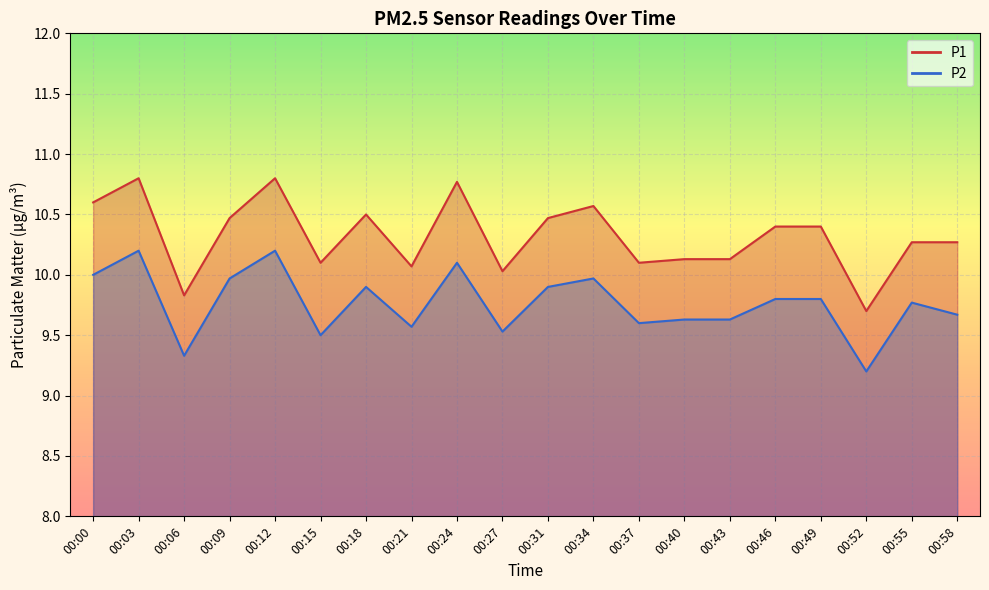

Which category has the lowest value across all series?

00:52